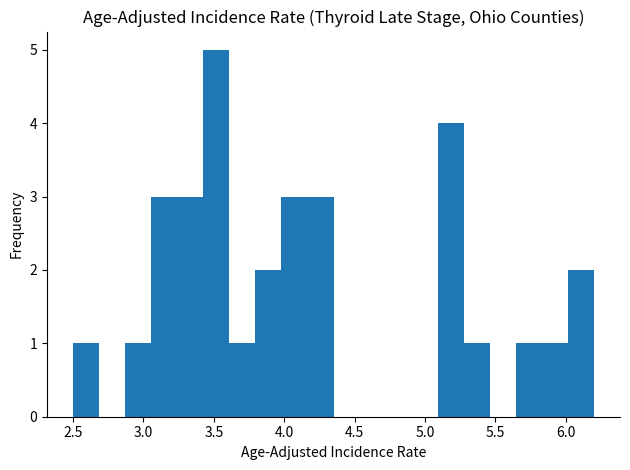

Read against the x-axis, roughly where is the centre of the tallest bar?

3.50